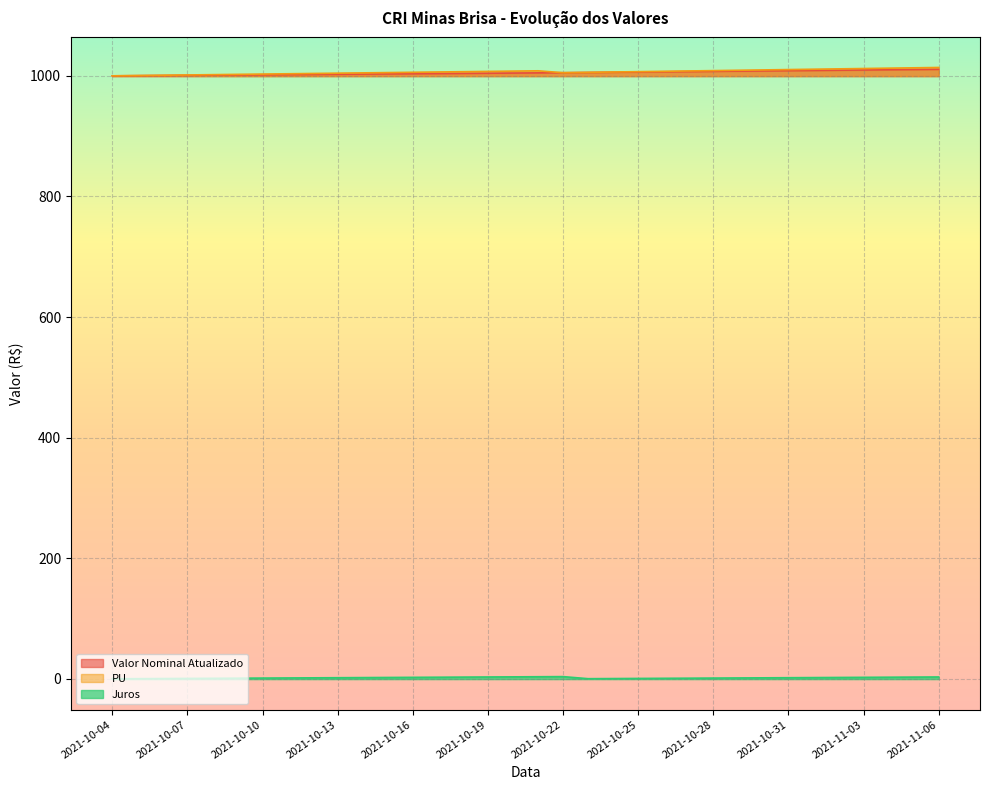

Which series changed the most between 2021-10-15 and 2021-10-30?

Valor Nominal Atualizado